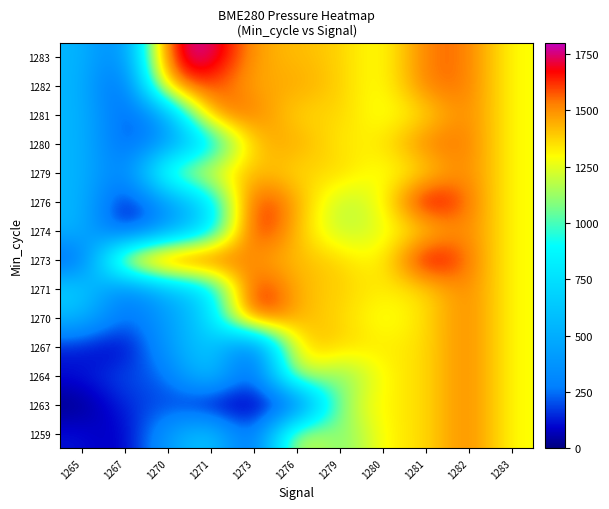

What is the total value across all series at 1270?

9944.5